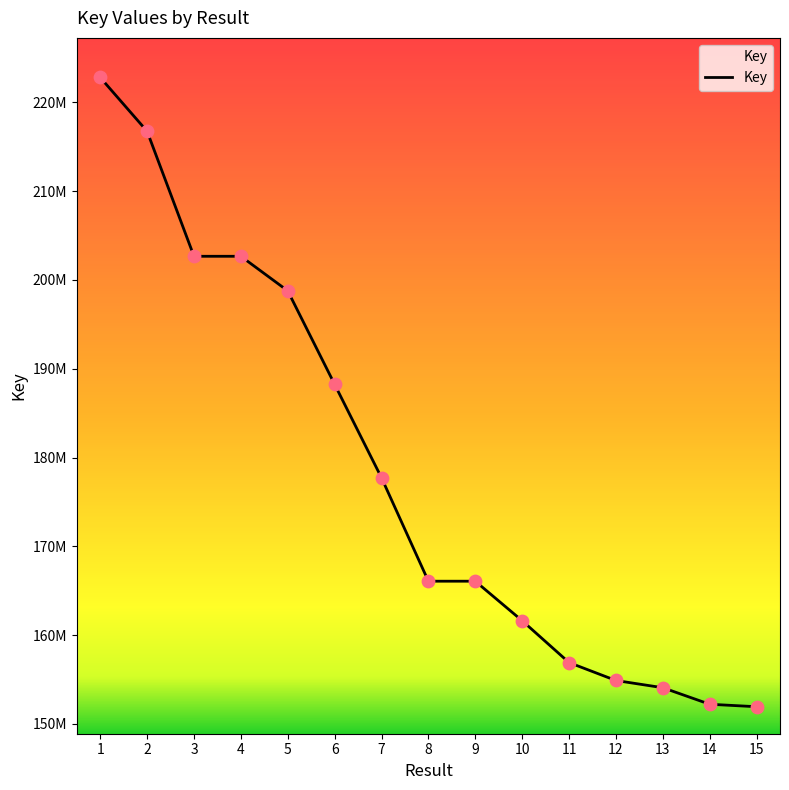

What is the ratio of the value at 7 to the value at 3?

0.9